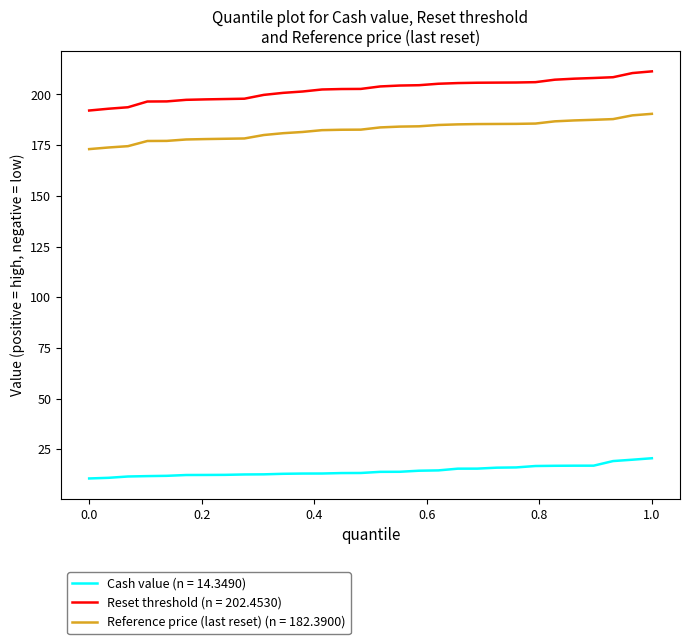

What is the greatest value displayed?

211.4